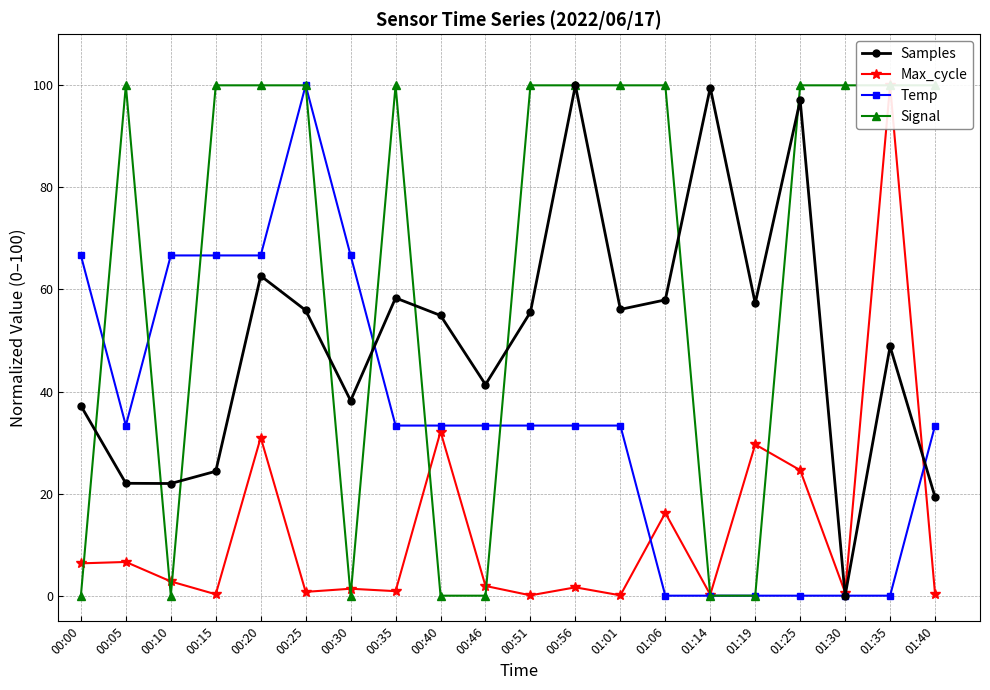

At which label does Temp first exceed 33?

00:00